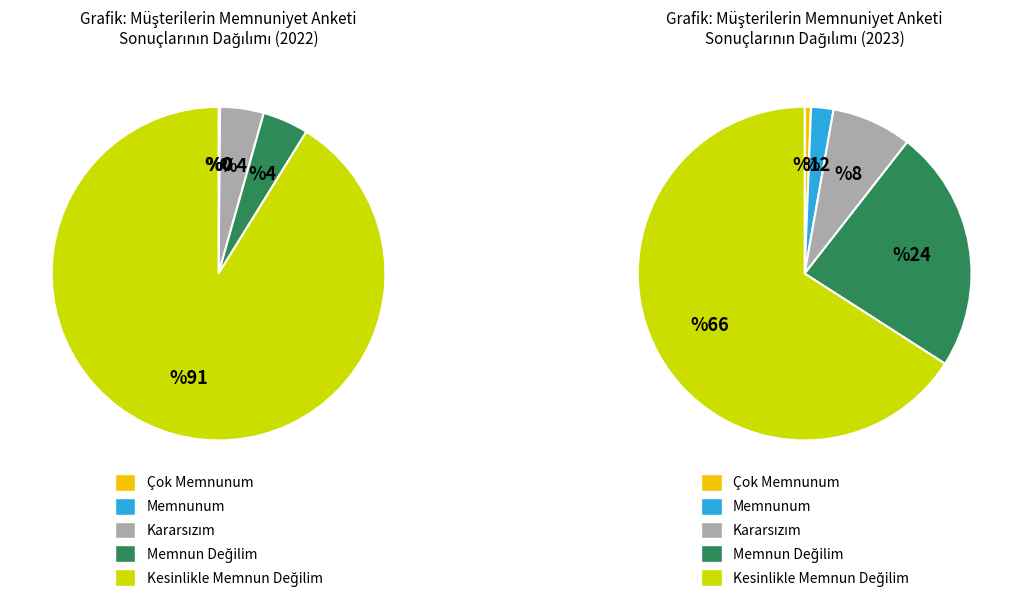

True or false: 165-1900 accounts for 13% of the total.

False